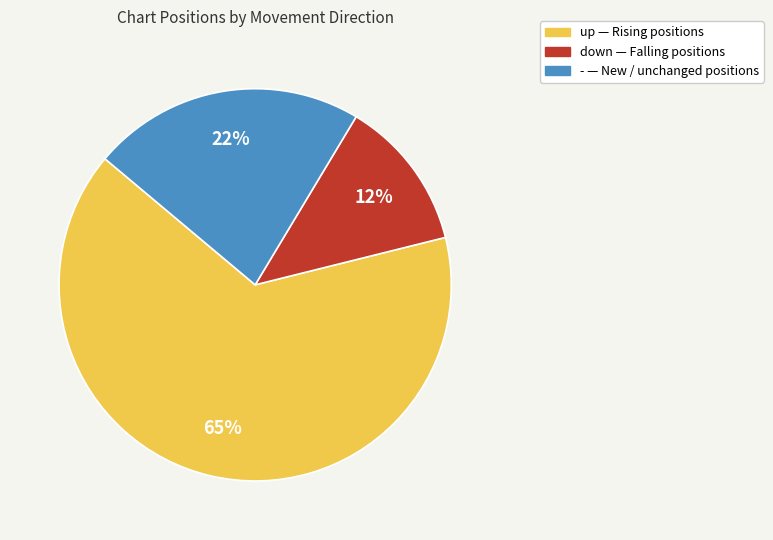

Between up and down, which is larger?

up